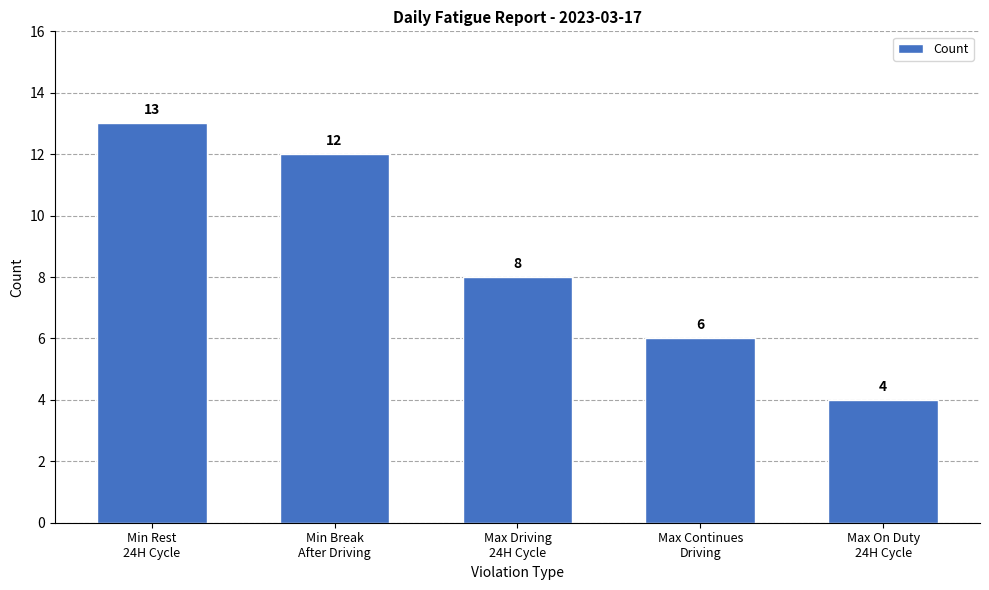

Are the bars horizontal?

No